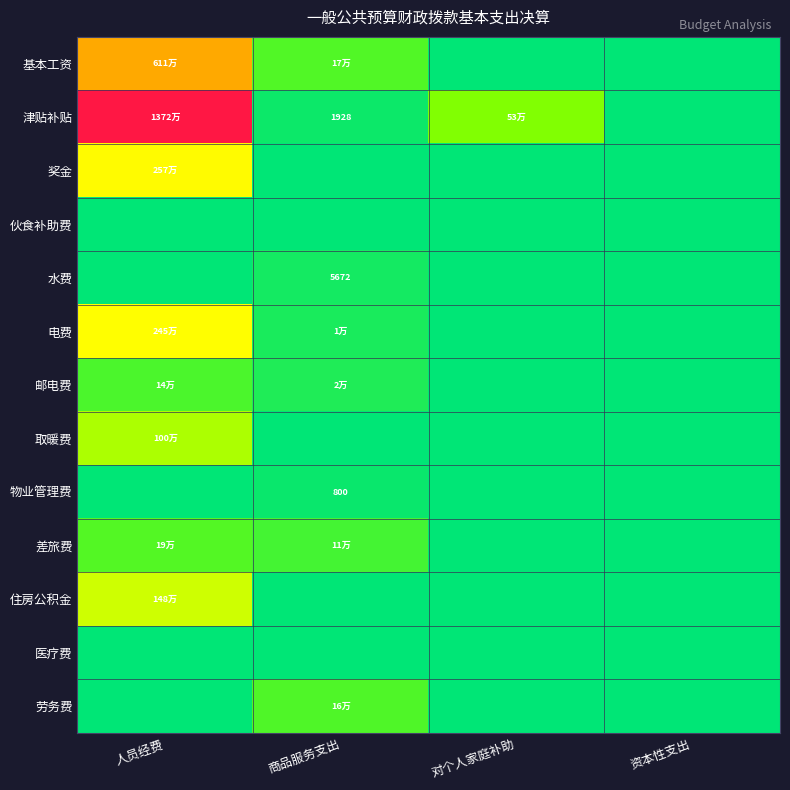

The 差旅费 series shows 113467.0 at 商品服务支出. True or false?

True